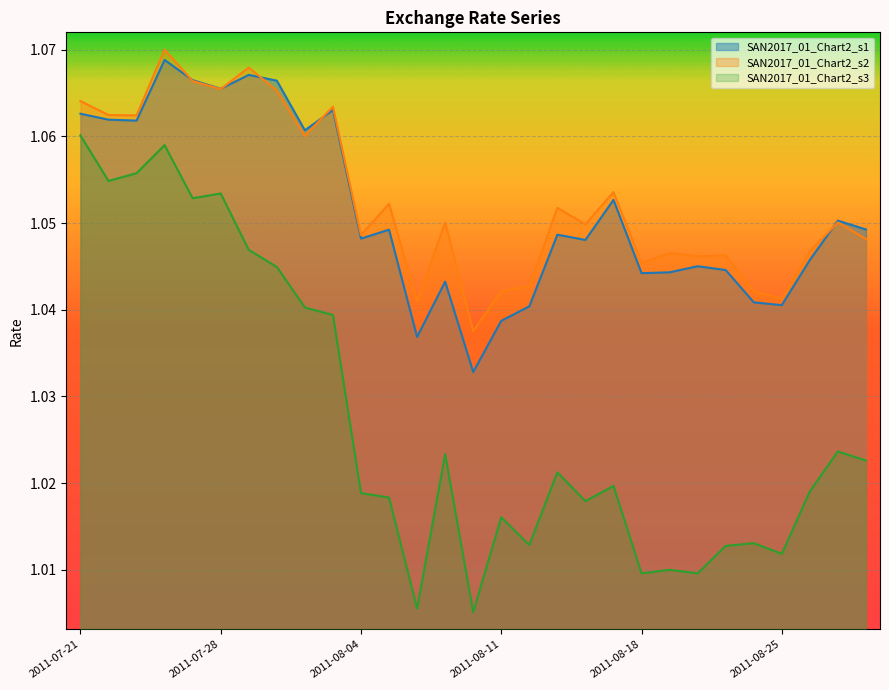

What is the total value across all series at 2011-08-24?

3.1